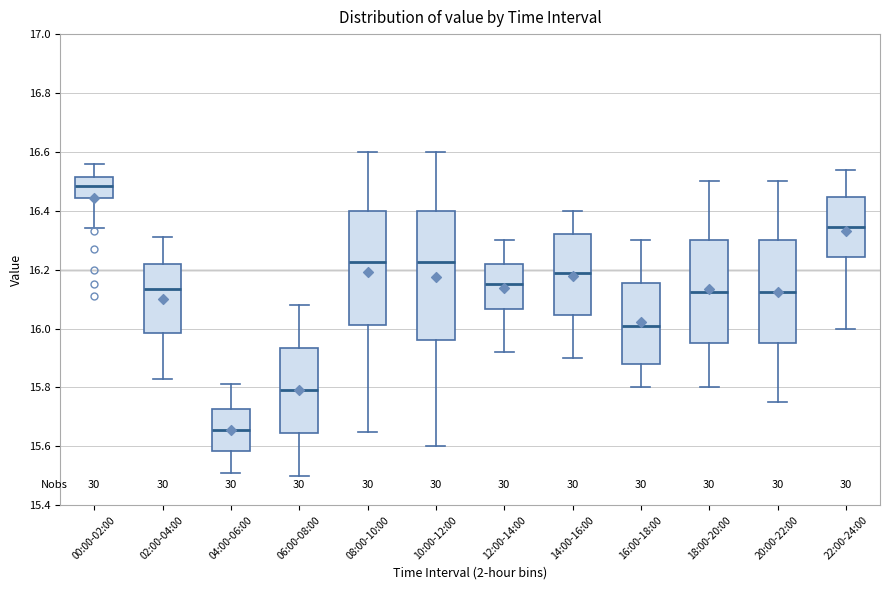

Reading left to right, transcribe this box plot: for each box, give where its median line is, the range the box spans, and where its two whiskers end, as read against the y-axis. The values are not printed on the chart, so give them approximately, as read against the axis.

00:00-02:00: median 16.48, box 16.44 to 16.52, whiskers 16.34 to 16.56
02:00-04:00: median 16.14, box 15.98 to 16.22, whiskers 15.84 to 16.32
04:00-06:00: median 15.66, box 15.58 to 15.72, whiskers 15.52 to 15.82
06:00-08:00: median 15.80, box 15.64 to 15.94, whiskers 15.50 to 16.08
08:00-10:00: median 16.22, box 16.02 to 16.40, whiskers 15.66 to 16.60
10:00-12:00: median 16.22, box 15.96 to 16.40, whiskers 15.60 to 16.60
12:00-14:00: median 16.16, box 16.06 to 16.22, whiskers 15.92 to 16.30
14:00-16:00: median 16.20, box 16.04 to 16.32, whiskers 15.90 to 16.40
16:00-18:00: median 16.02, box 15.88 to 16.16, whiskers 15.80 to 16.30
18:00-20:00: median 16.12, box 15.96 to 16.30, whiskers 15.80 to 16.50
20:00-22:00: median 16.12, box 15.96 to 16.30, whiskers 15.76 to 16.50
22:00-24:00: median 16.34, box 16.24 to 16.44, whiskers 16.00 to 16.54